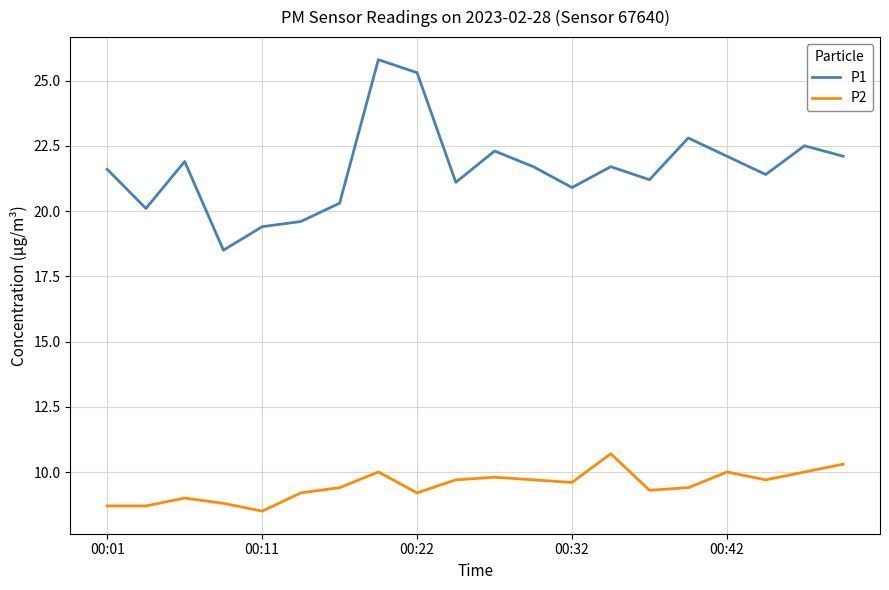

List the series in order of their overall mean, lowest first.

P2, P1